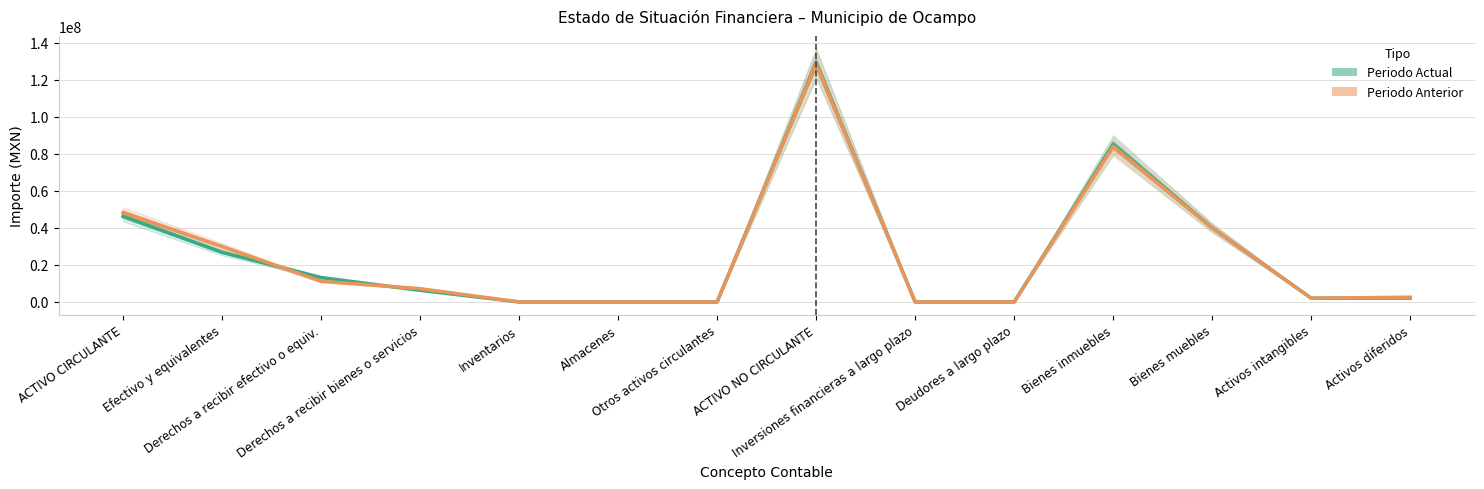

The value of Periodo Anterior at ACTIVO CIRCULANTE is 84772907.4. True or false?

False